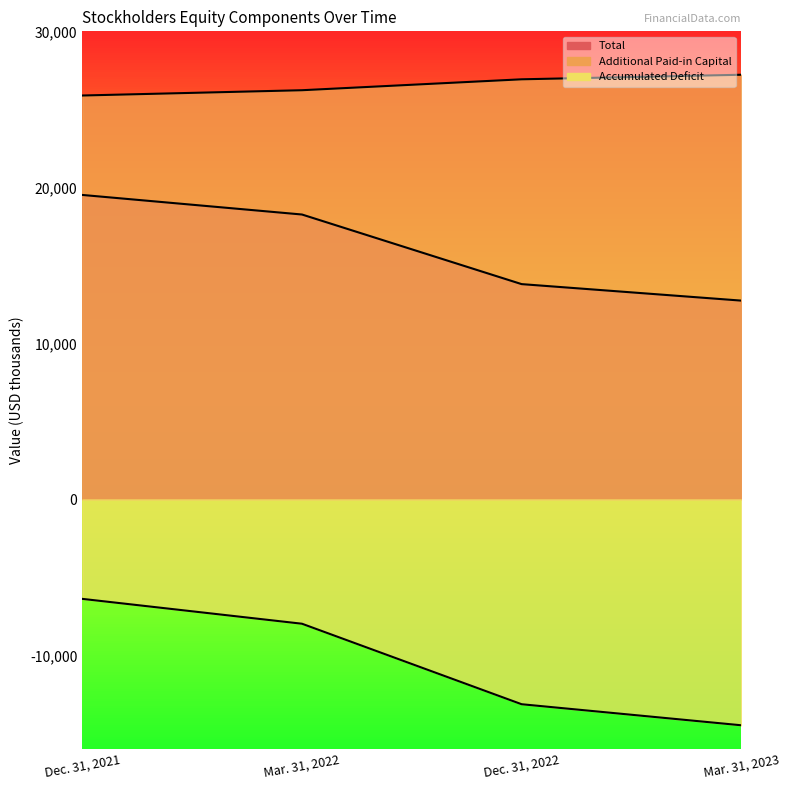

True or false: Total has more than 1 points higher than both neighbors.

False